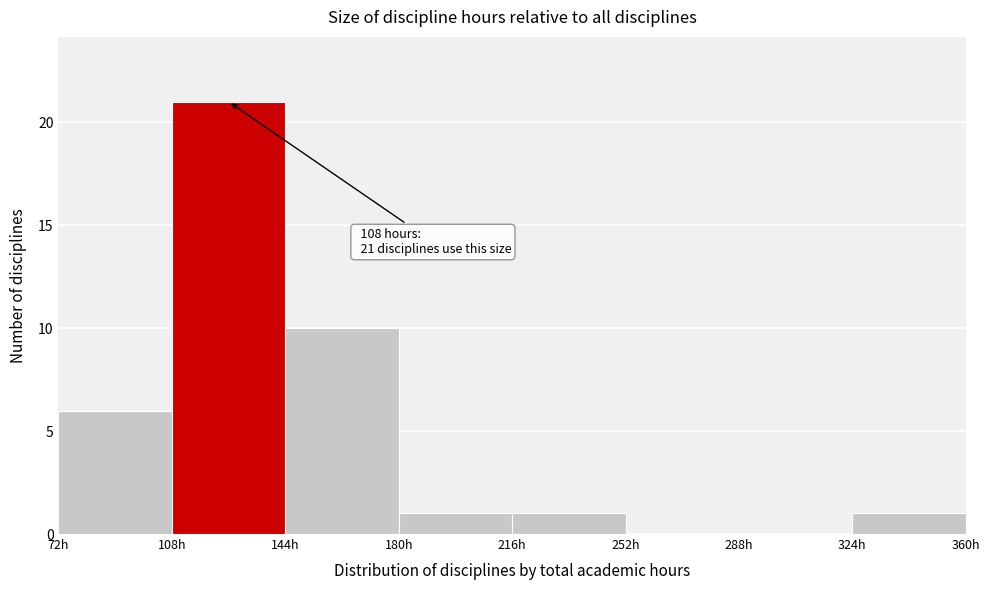

Over which range of the x-axis is the bar tallest?

108 to 144